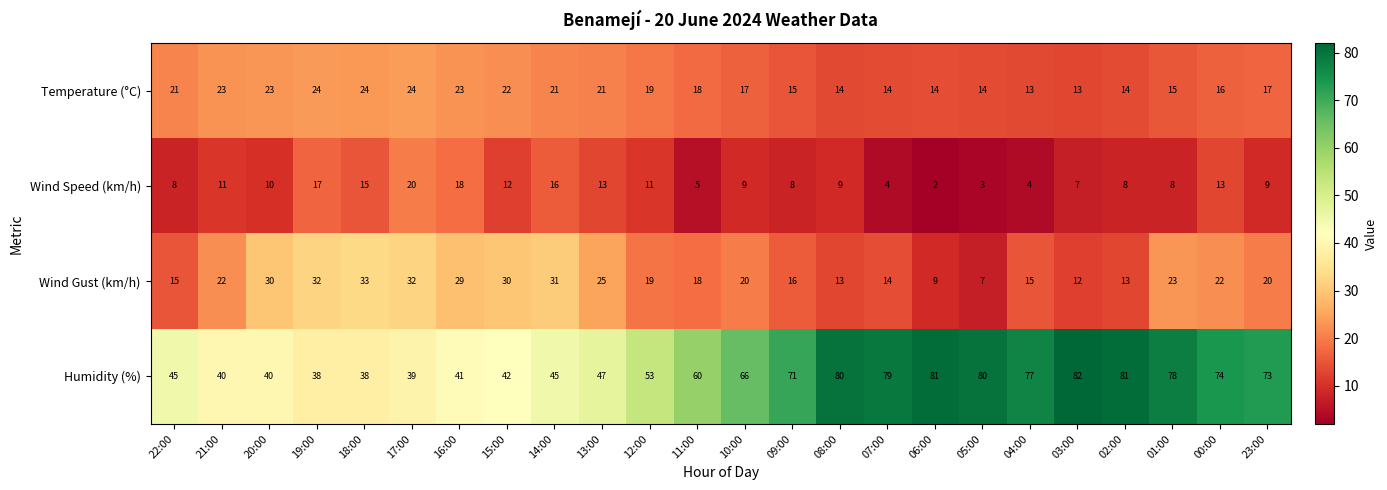

At how many categories does at least one series exceed 33?

24